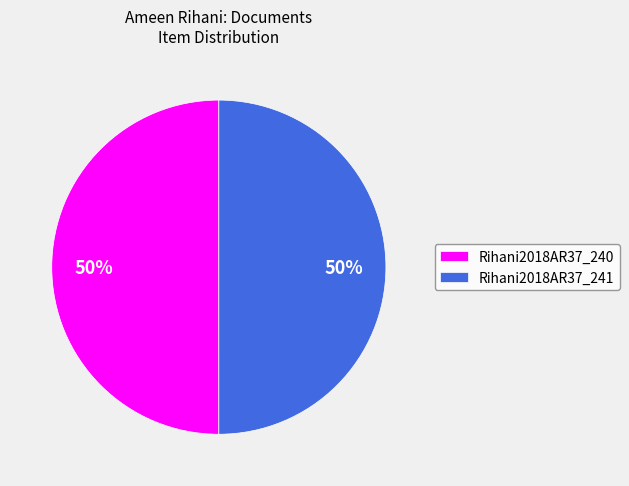

Do Rihani2018AR37_241 and Rihani2018AR37_240 together represent more than half of the pie?

Yes